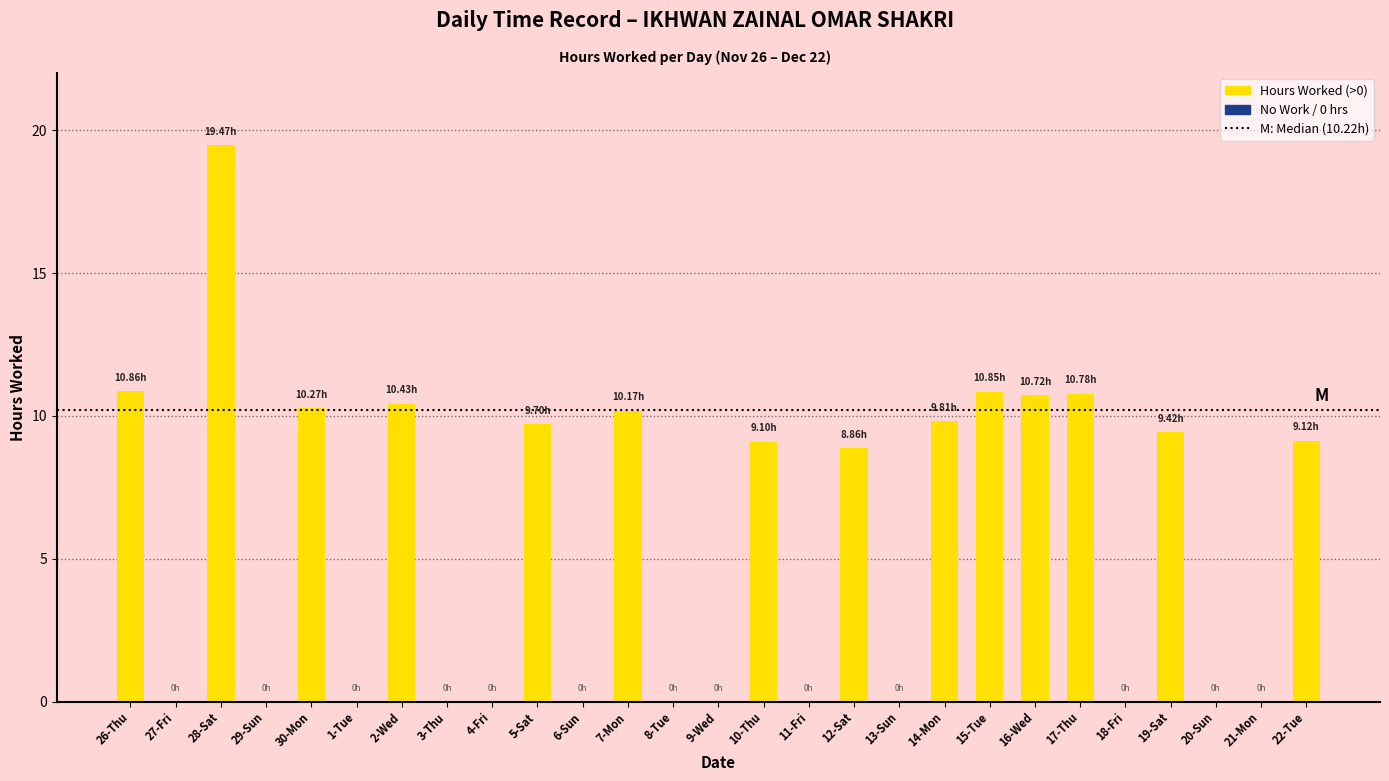

Is it true that the value at 1-Tue is 8.2?

False